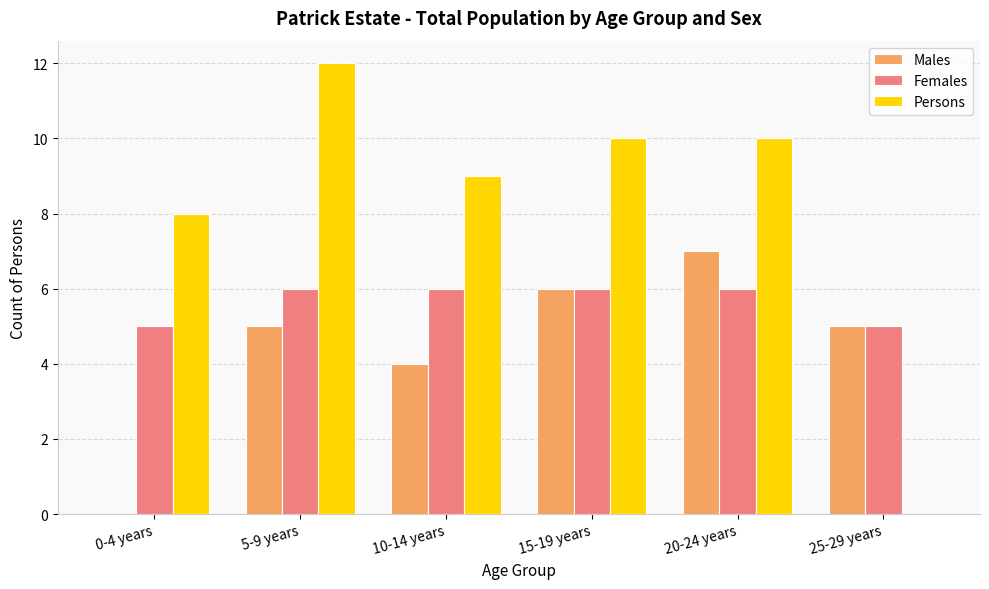

Which series changed the most between 5-9 years and 10-14 years?

Persons